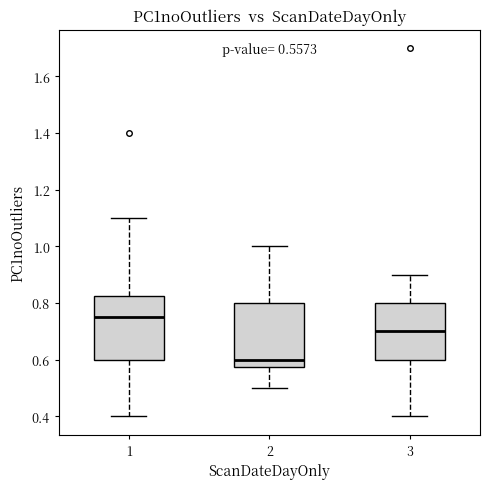

Which box has the lowest median line?

2